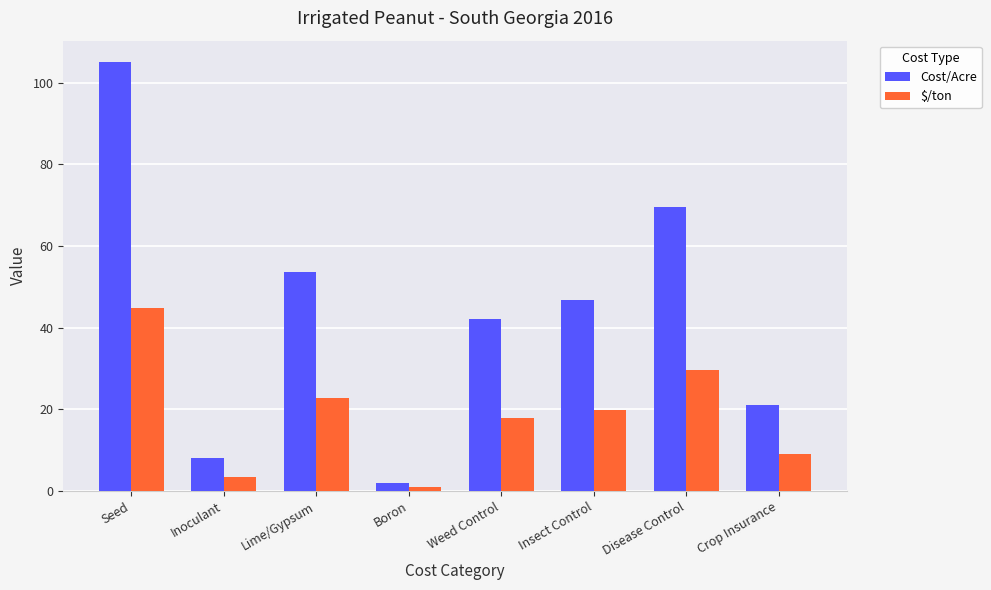

The value of $/ton at Weed Control is 26.8. True or false?

False